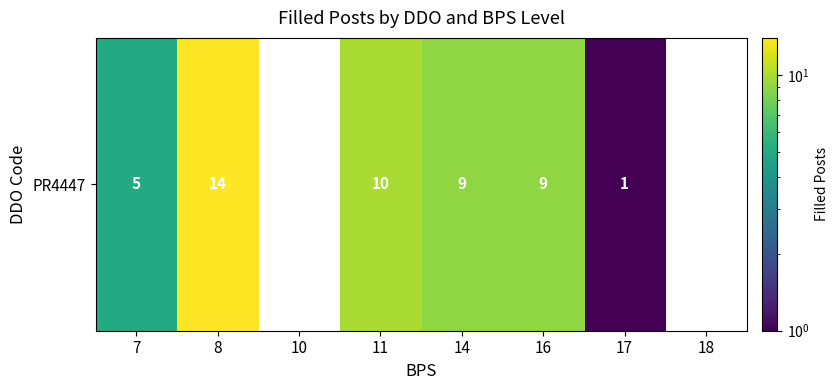

Count the number of data series in this chart.

1